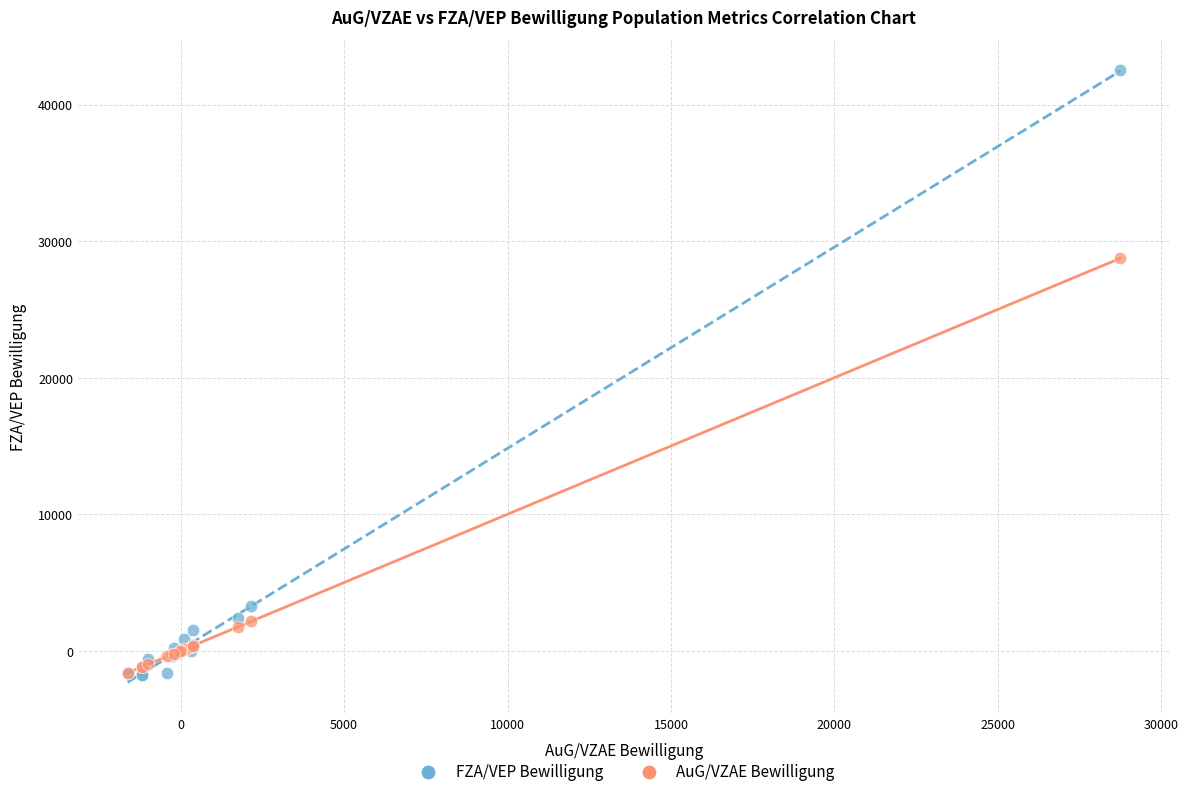

What are all the series names shown in the legend?

FZA/VEP Bewilligung, AuG/VZAE Bewilligung